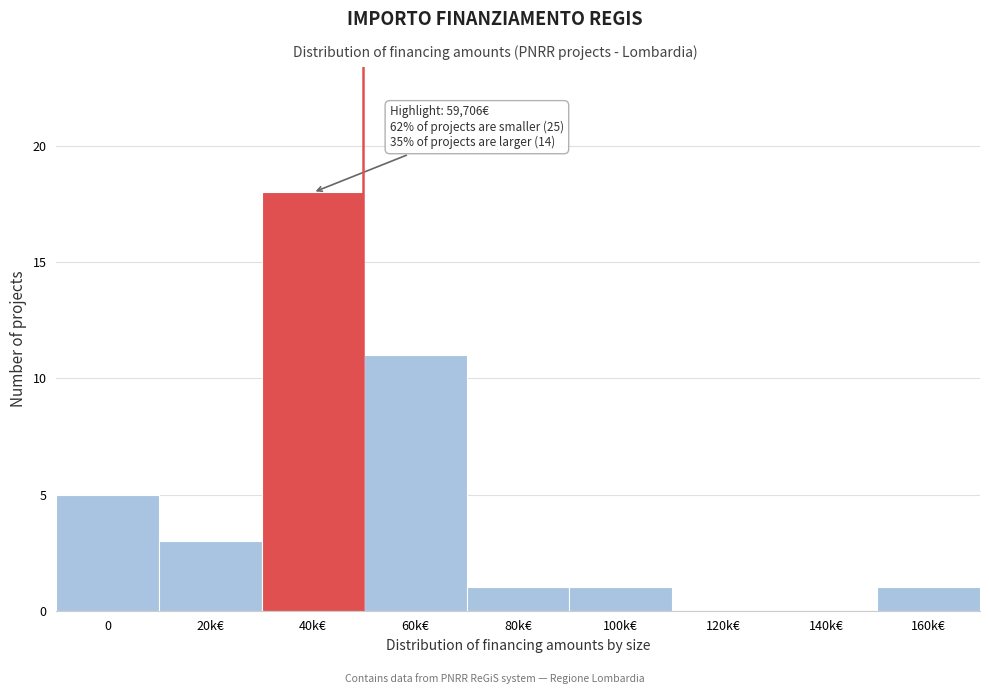

Reading left to right, what are all the values shown in this chart?

0=5	20k€=3	40k€=18	60k€=11	80k€=1	100k€=1	120k€=0	140k€=0	160k€=1